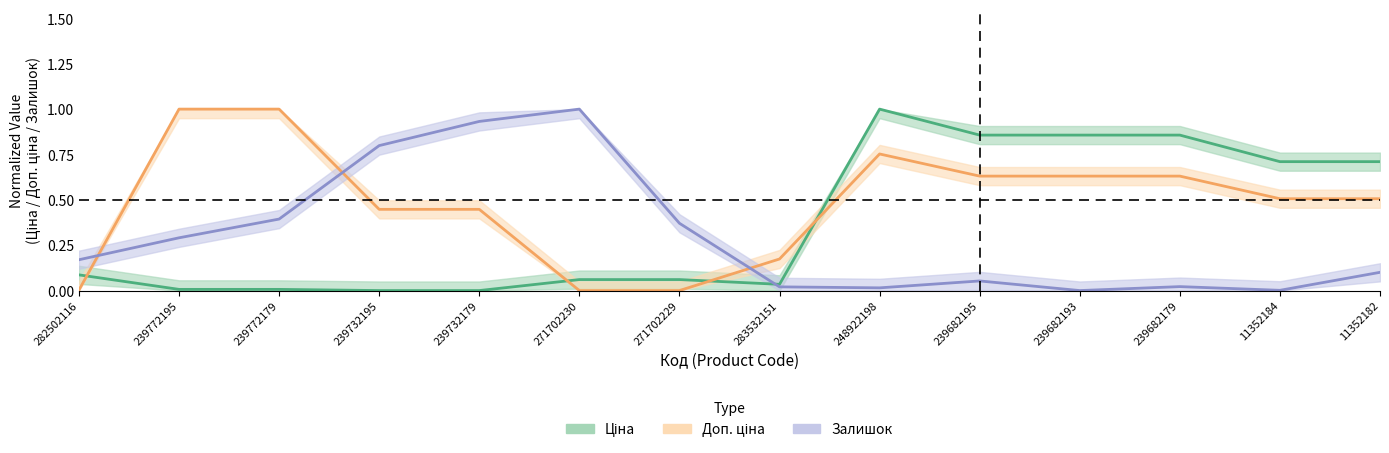

Reading left to right, transcribe all the data shown in this chart.

Ціна: 282502116=0.1	239772195=0.0	239772179=0.0	239732195=0.0	239732179=0.0	271702230=0.1	271702229=0.1	283532151=0.0	248922198=1.0	239682195=0.9	239682193=0.9	239682179=0.9	11352184=0.7	11352182=0.7
Доп. ціна: 282502116=0.0	239772195=1.0	239772179=1.0	239732195=0.4	239732179=0.4	271702230=0.0	271702229=0.0	283532151=0.2	248922198=0.8	239682195=0.6	239682193=0.6	239682179=0.6	11352184=0.5	11352182=0.5
Залишок: 282502116=0.2	239772195=0.3	239772179=0.4	239732195=0.8	239732179=0.9	271702230=1.0	271702229=0.4	283532151=0.0	248922198=0.0	239682195=0.1	239682193=0.0	239682179=0.0	11352184=0.0	11352182=0.1